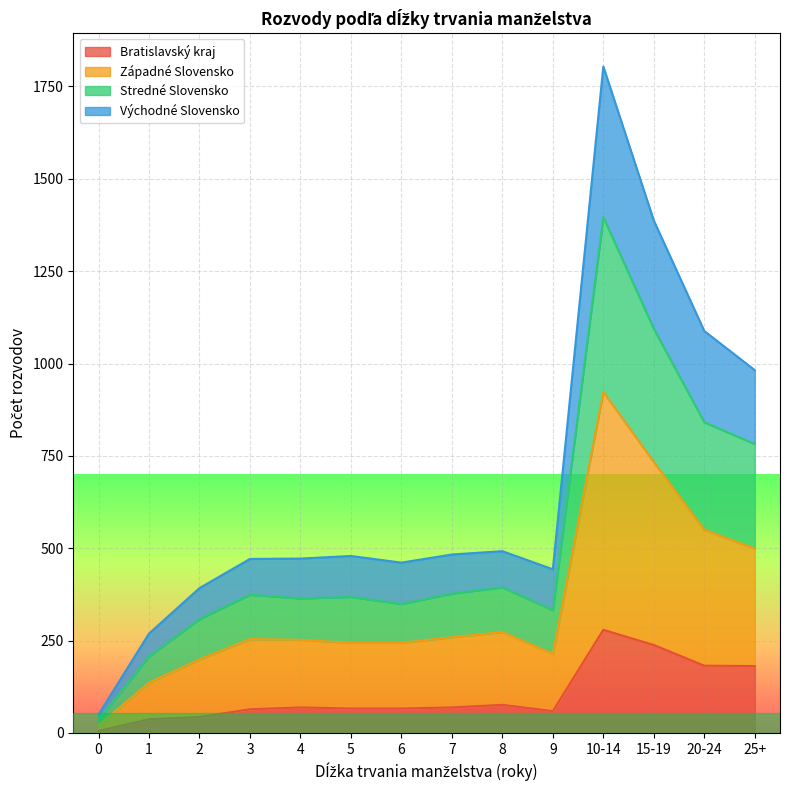

Reading left to right, list all the values displayed in this chart.

Bratislavský kraj: 5	37	43	64	69	66	66	69	76	59	279	238	182	181
Západné Slovensko: 20	136	199	254	252	244	244	259	273	214	923	733	550	499
Stredné Slovensko: 35	207	308	374	364	368	349	377	394	332	1396	1094	841	782
Východné Slovensko: 50	269	392	471	472	479	461	483	492	443	1804	1387	1088	982